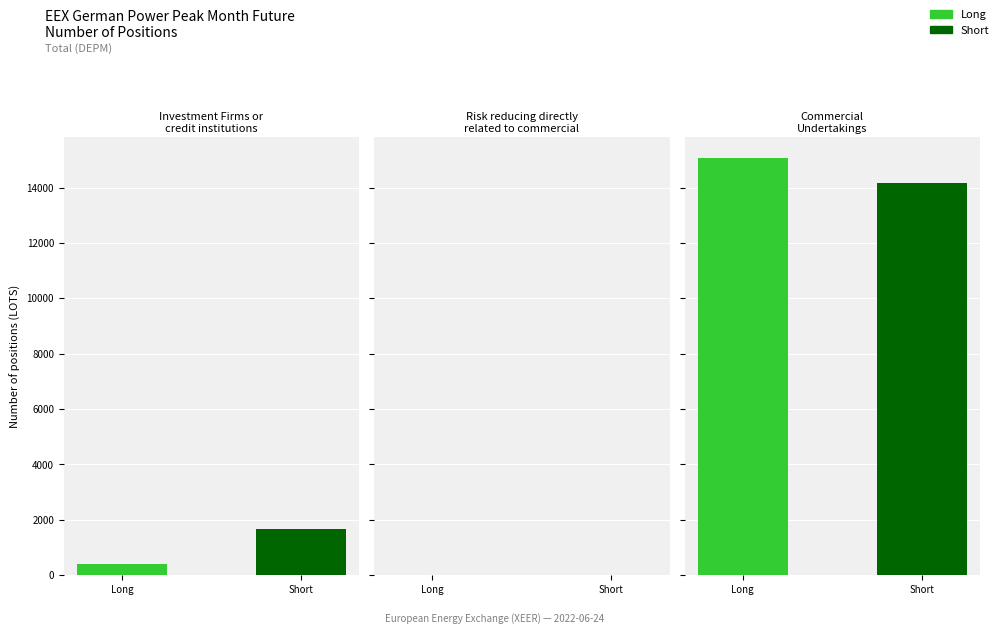

What position from the right is Commercial Undertakings?

1